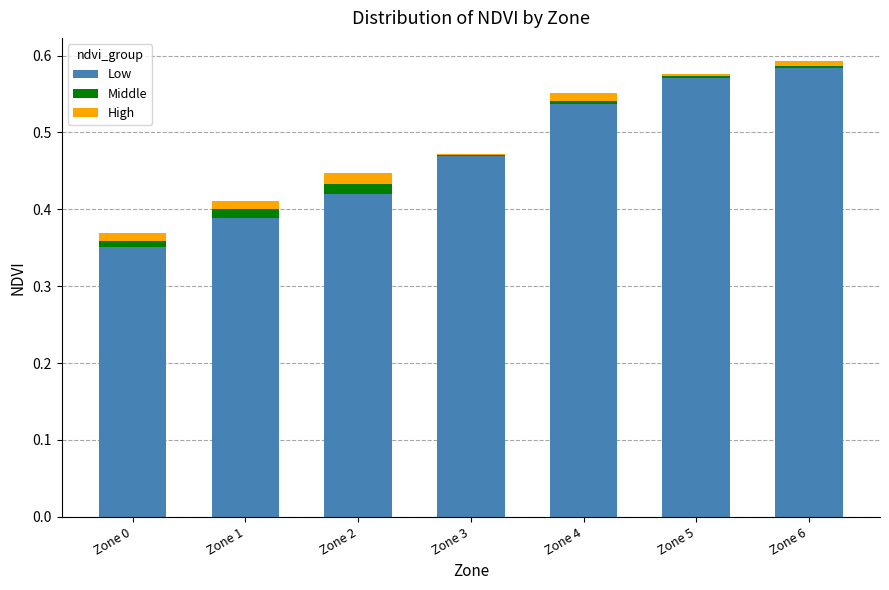

The value of Low at Zone 3 is 0.7. True or false?

False